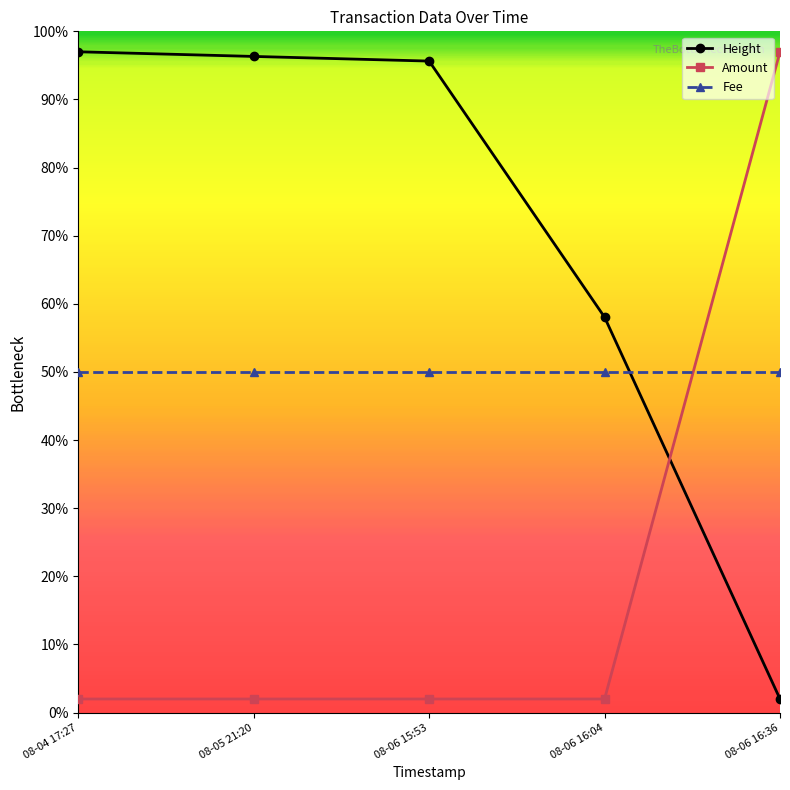

What is the total value across all series at 08-06 16:36?

149.0